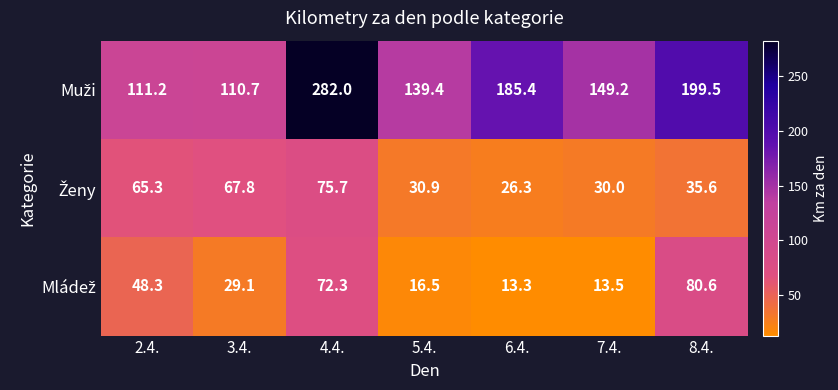

At how many categories does at least one series exceed 67?

7